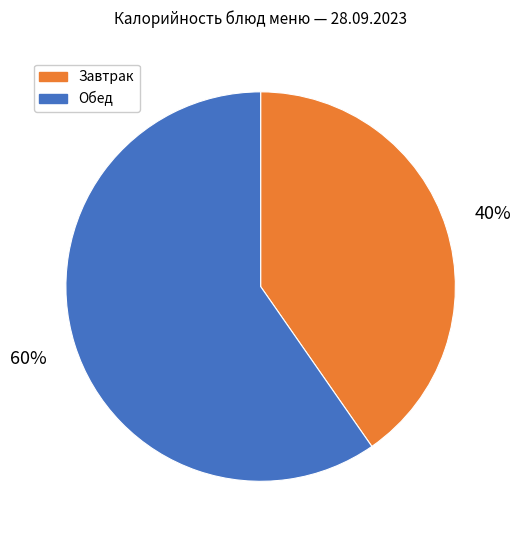

To the nearest percent, what is the average slice percentage?

50%